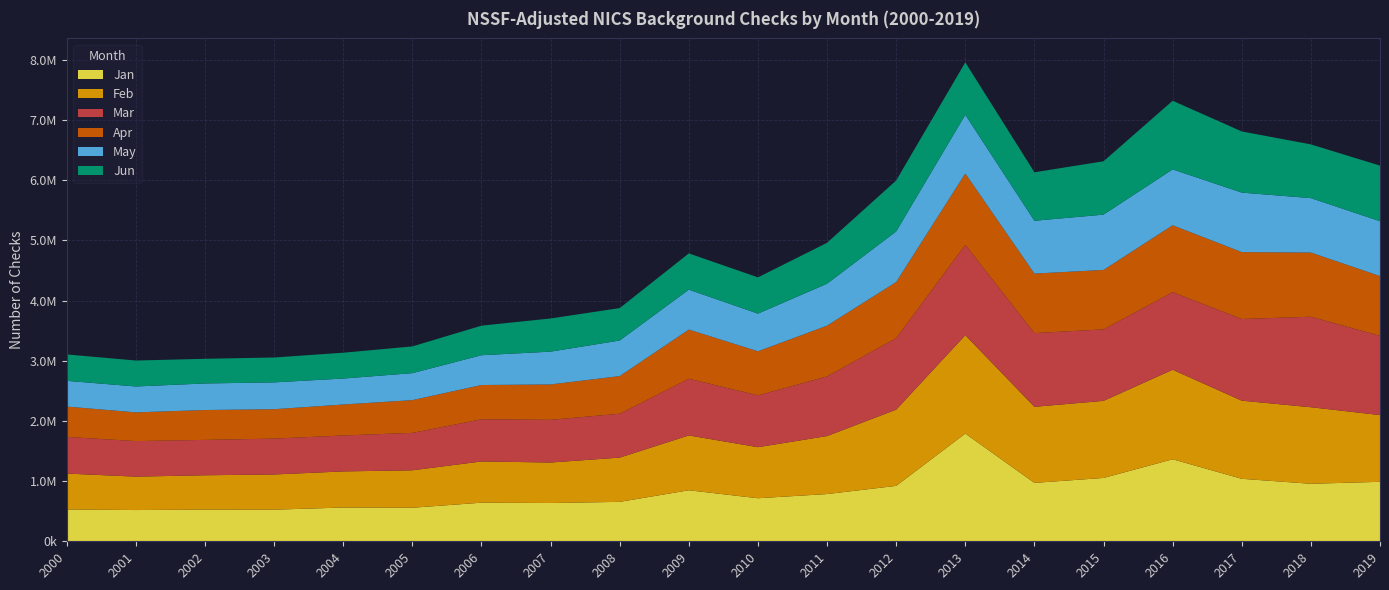

Reading left to right, list all the values displayed in this chart.

Jan: 528691	519010	526581	525232	560984	557307	641460	635991	655143	847808	715309	784856	920840	1790154	970510	1052441	1362847	1038365	955466	988160
Feb: 596399	555133	570504	584876	600114	622165	684988	672907	735314	911043	848036	963746	1266344	1634309	1264010	1280825	1487274	1298208	1271942	1109087
Mar: 608861	590580	587763	596171	597029	622100	700028	709353	728992	942288	861408	990840	1189152	1501730	1224705	1187823	1289670	1356929	1503967	1317114
Apr: 504576	477323	496406	488324	514497	544147	570138	587718	625494	817118	731955	843484	931660	1185231	988726	987698	1111205	1111596	1065927	992642
May: 427319	430245	441169	445749	431462	448028	495134	545131	591123	662956	625763	696947	840412	974457	877655	918707	928532	988473	904834	910910
Jun: 438725	431237	409681	413564	429078	444276	491085	551079	538963	602191	602908	679840	846437	872025	805571	886825	1140088	1016213	892479	924054